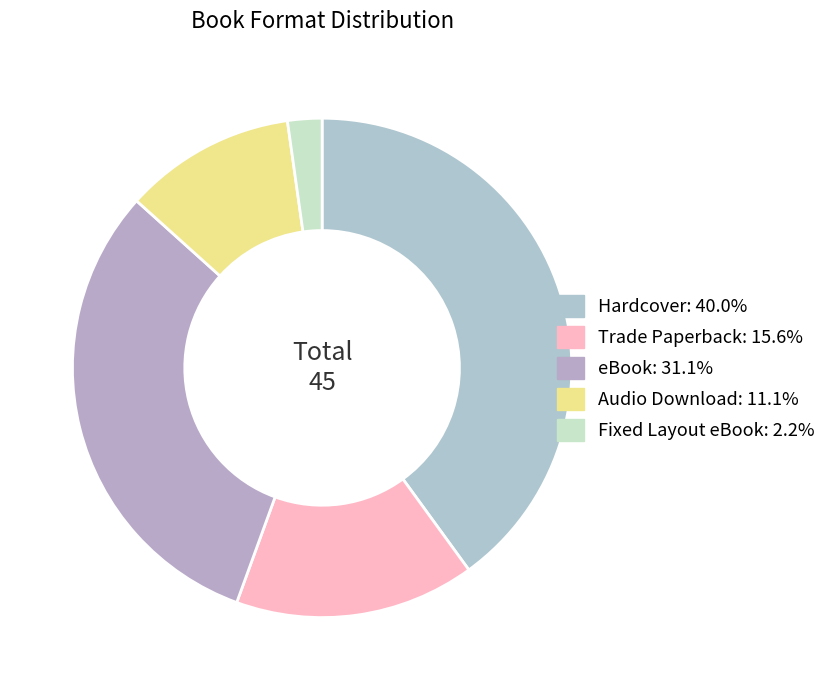

To the nearest percent, what is the difference between the Fixed Layout eBook and Audio Download slice percentages?

9%